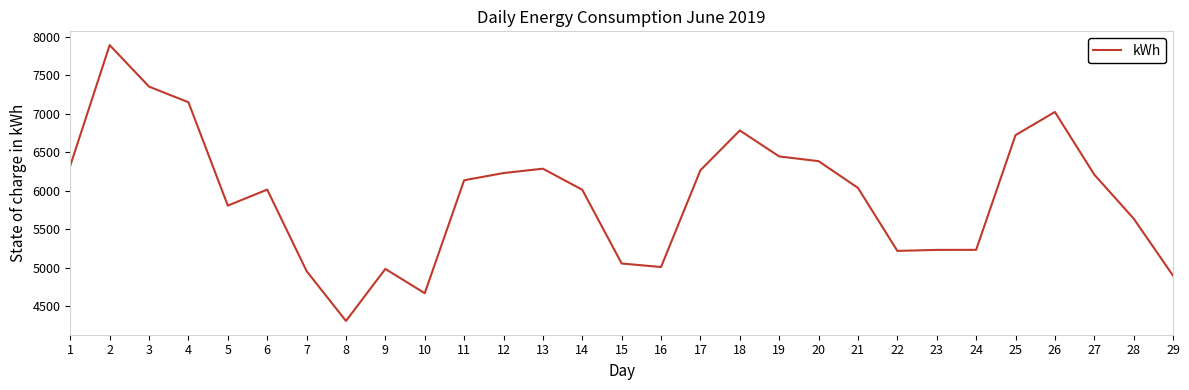

At which category does the data reach its first local valley?

5